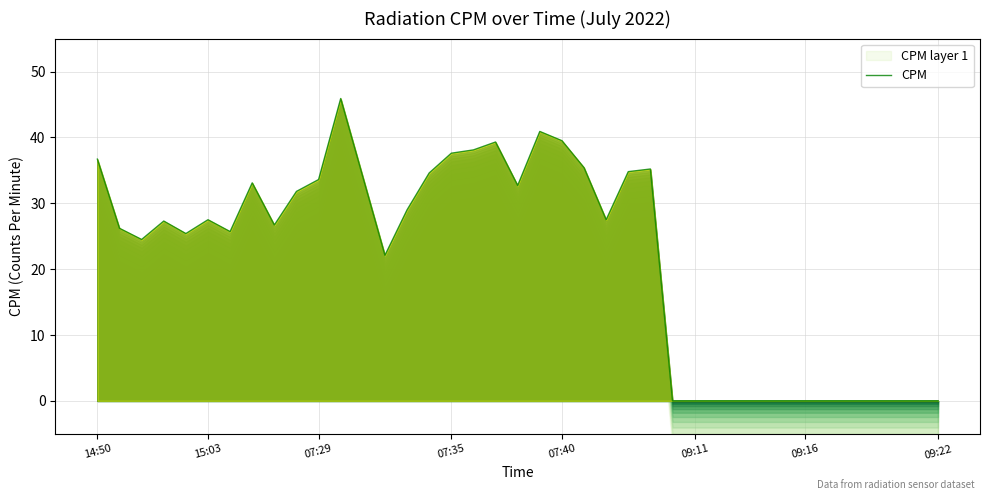

What is the sum of all values?

845.1